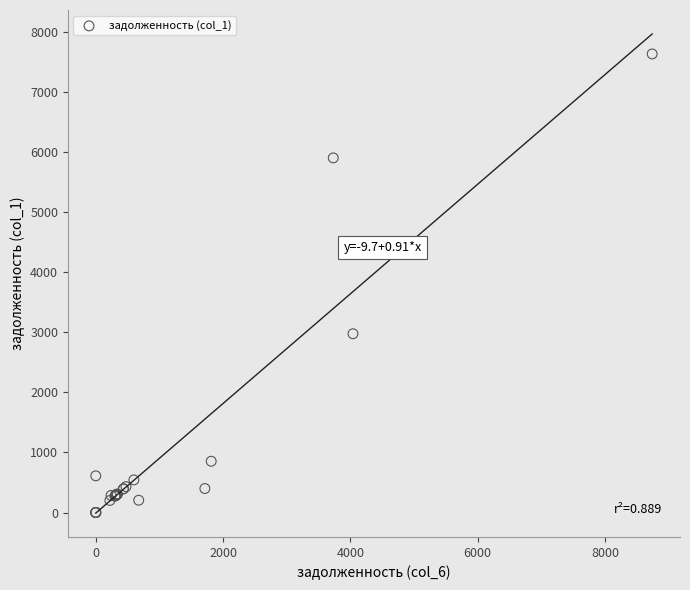

What Y value in the scatter plot is closest to 3818?

2977.3